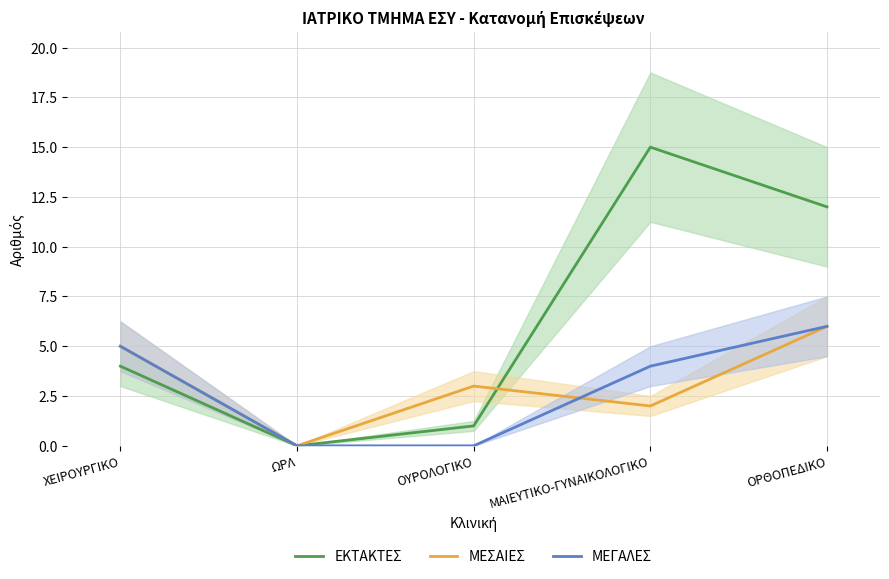

What is the difference between the ΕΚΤΑΚΤΕΣ values at ΩΡΛ and ΟΥΡΟΛΟΓΙΚΟ?

1